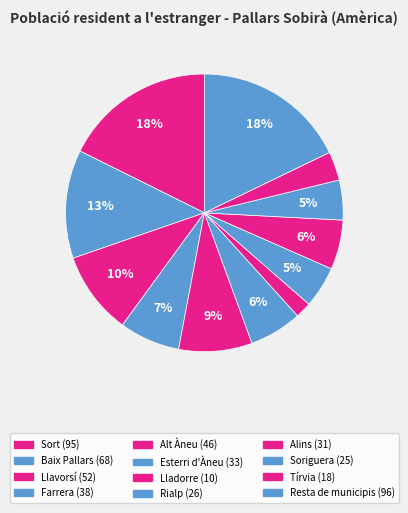

Count the number of slices in the pie.

12